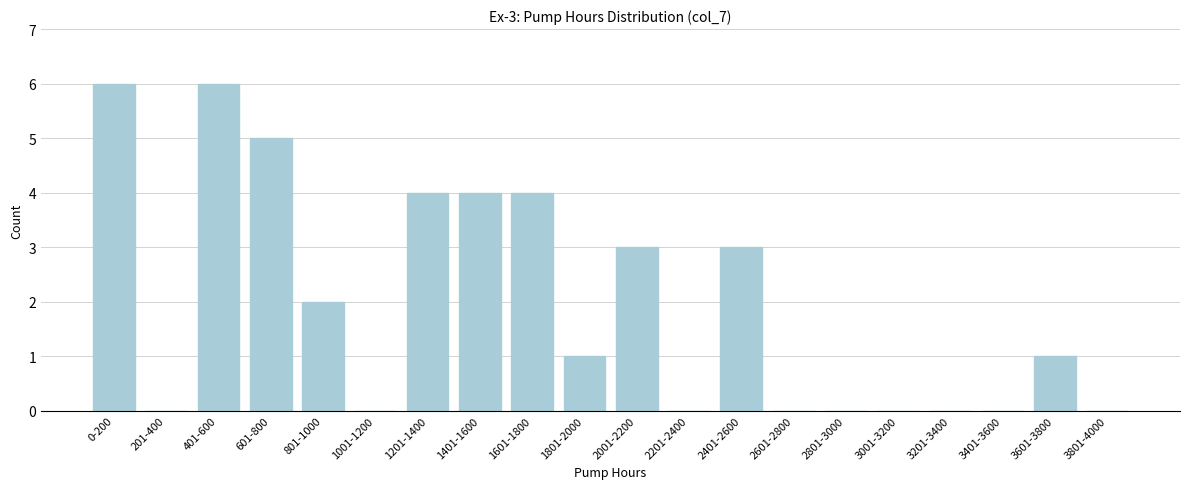

Reading left to right, transcribe all the data shown in this chart.

0-200=6	201-400=0	401-600=6	601-800=5	801-1000=2	1001-1200=0	1201-1400=4	1401-1600=4	1601-1800=4	1801-2000=1	2001-2200=3	2201-2400=0	2401-2600=3	2601-2800=0	2801-3000=0	3001-3200=0	3201-3400=0	3401-3600=0	3601-3800=1	3801-4000=0